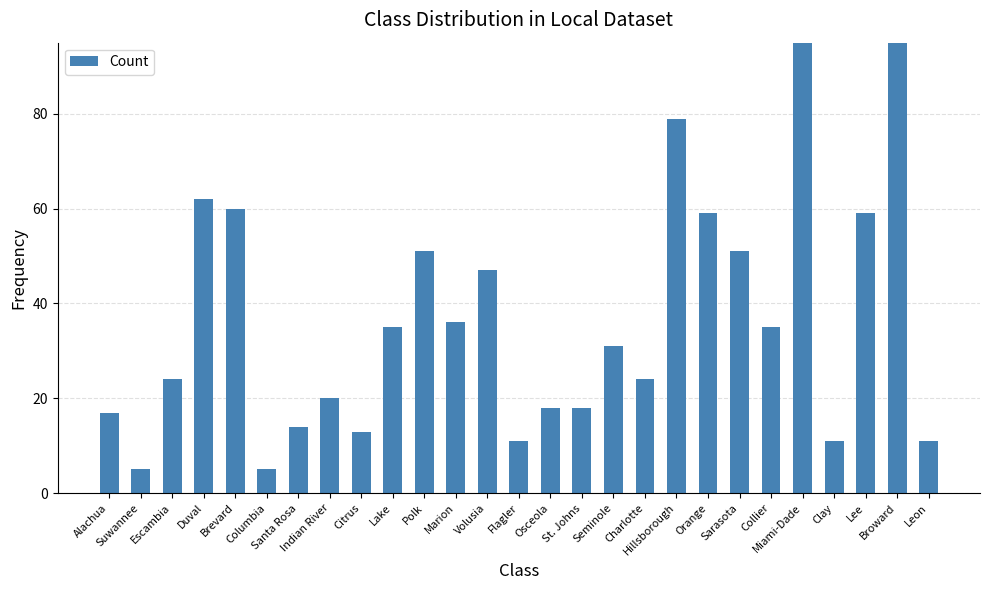

How many values exceed 31?

13